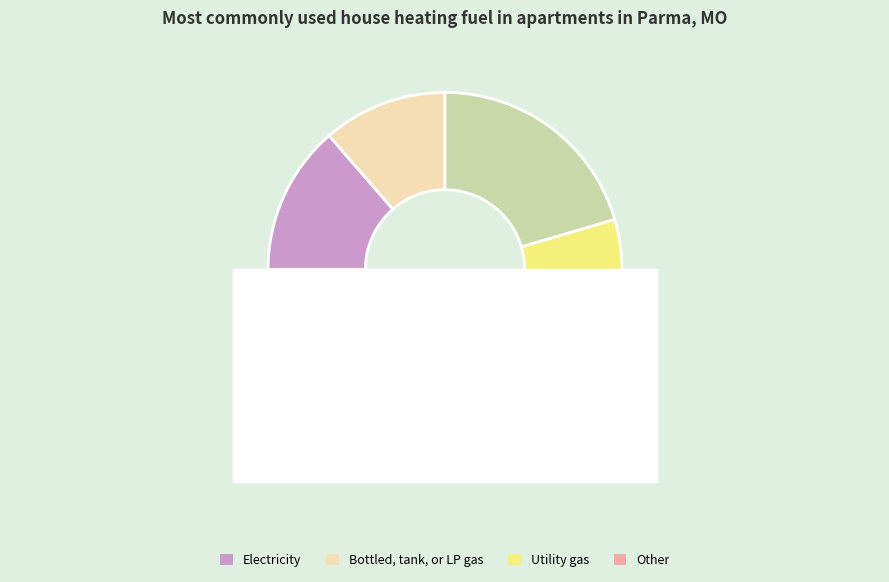

To the nearest percent, what is the average slice percentage?

12%